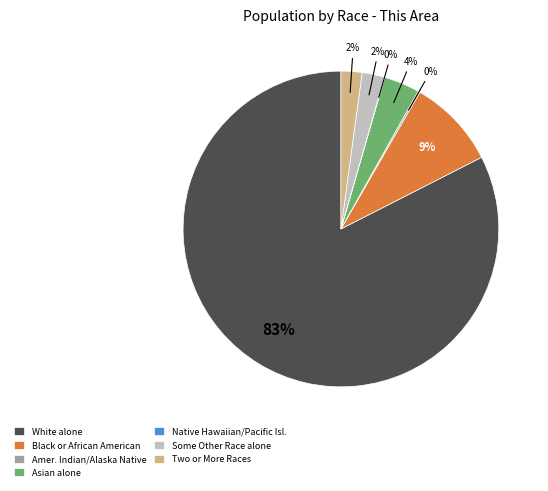

Which slice represents more than half of the pie?

White alone